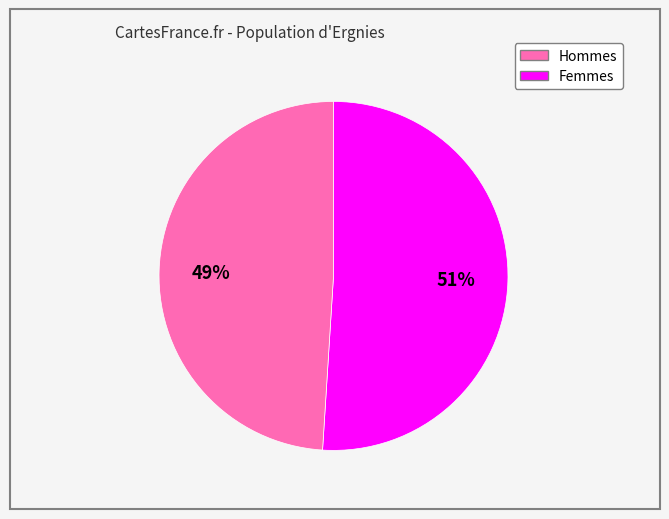

Is there any slice that represents more than half of the pie?

Yes